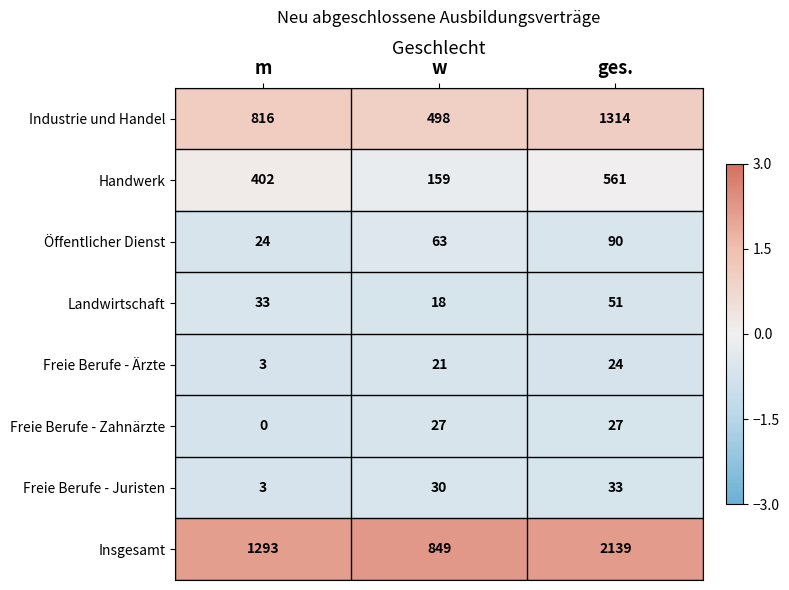

Which series has the widest spread of values?

Insgesamt